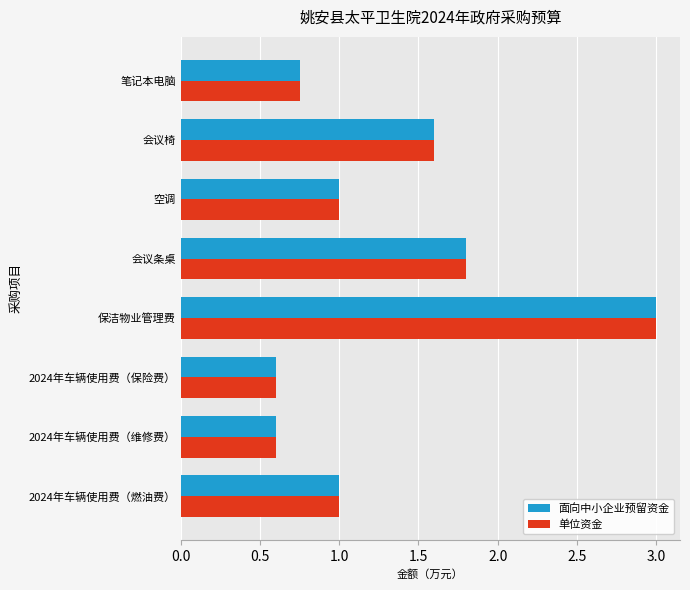

What are all the series names shown in the legend?

面向中小企业预留资金, 单位资金